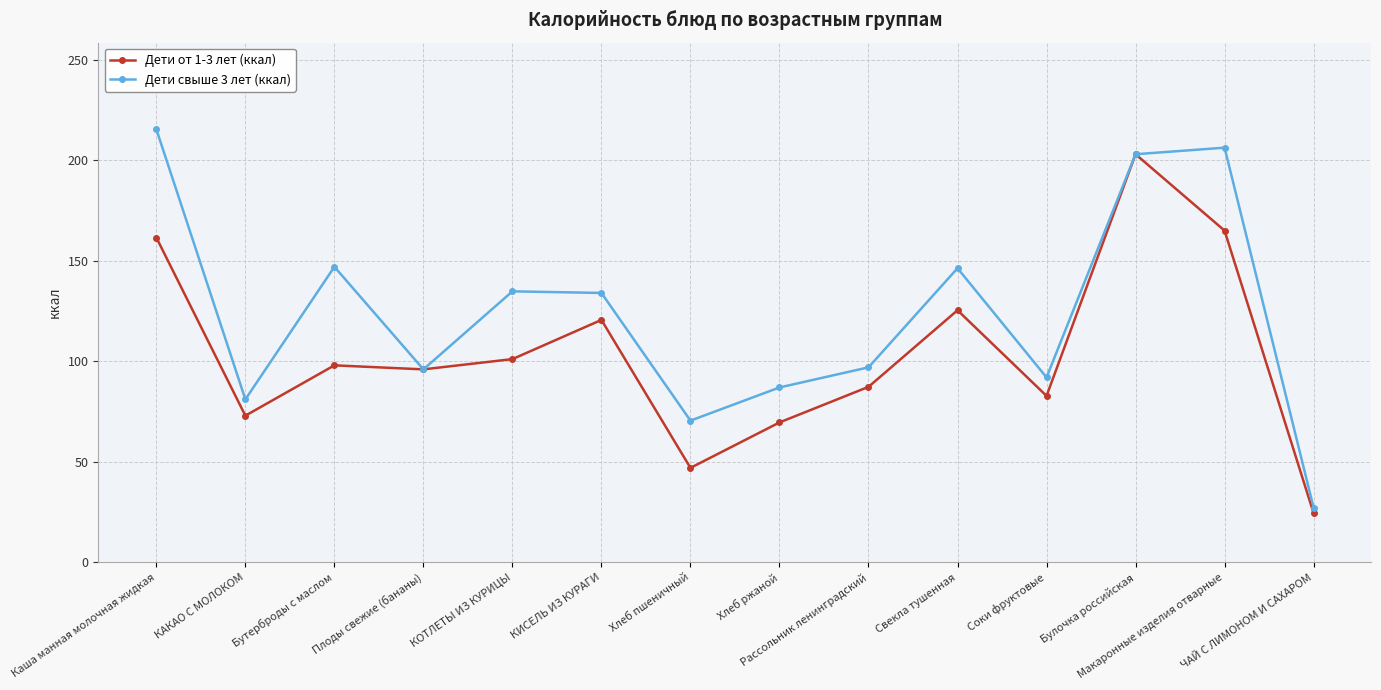

What is the label of the 14th point from the right?

Каша манная молочная жидкая